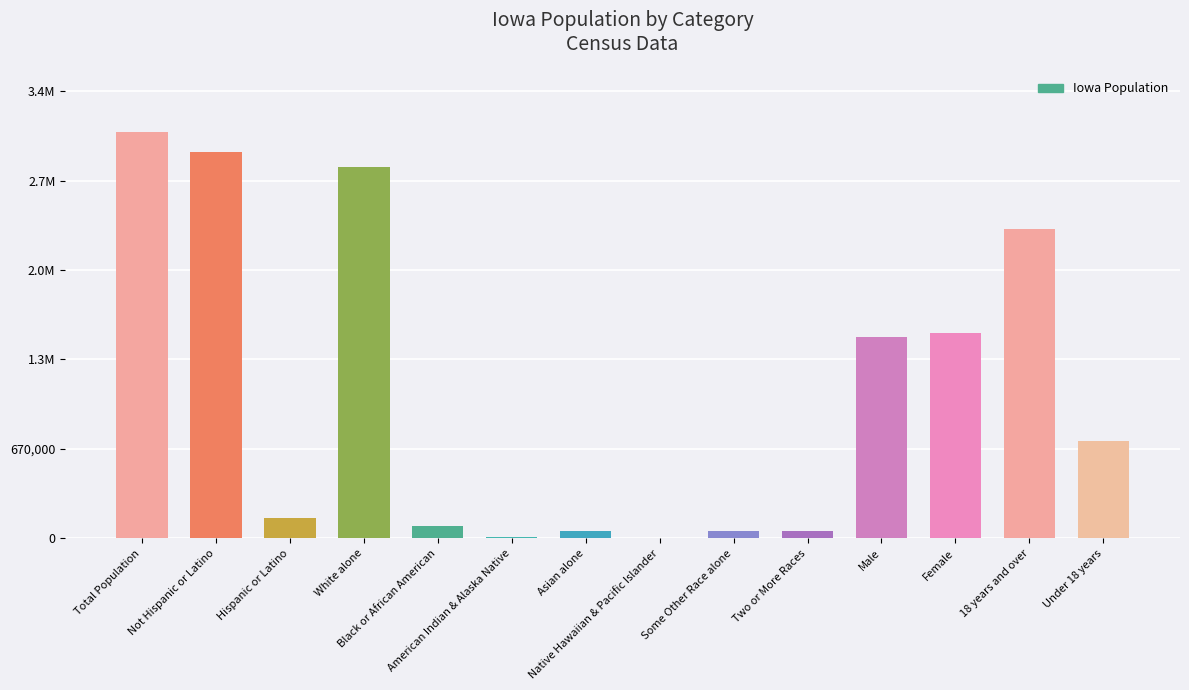

Are the bars horizontal?

No